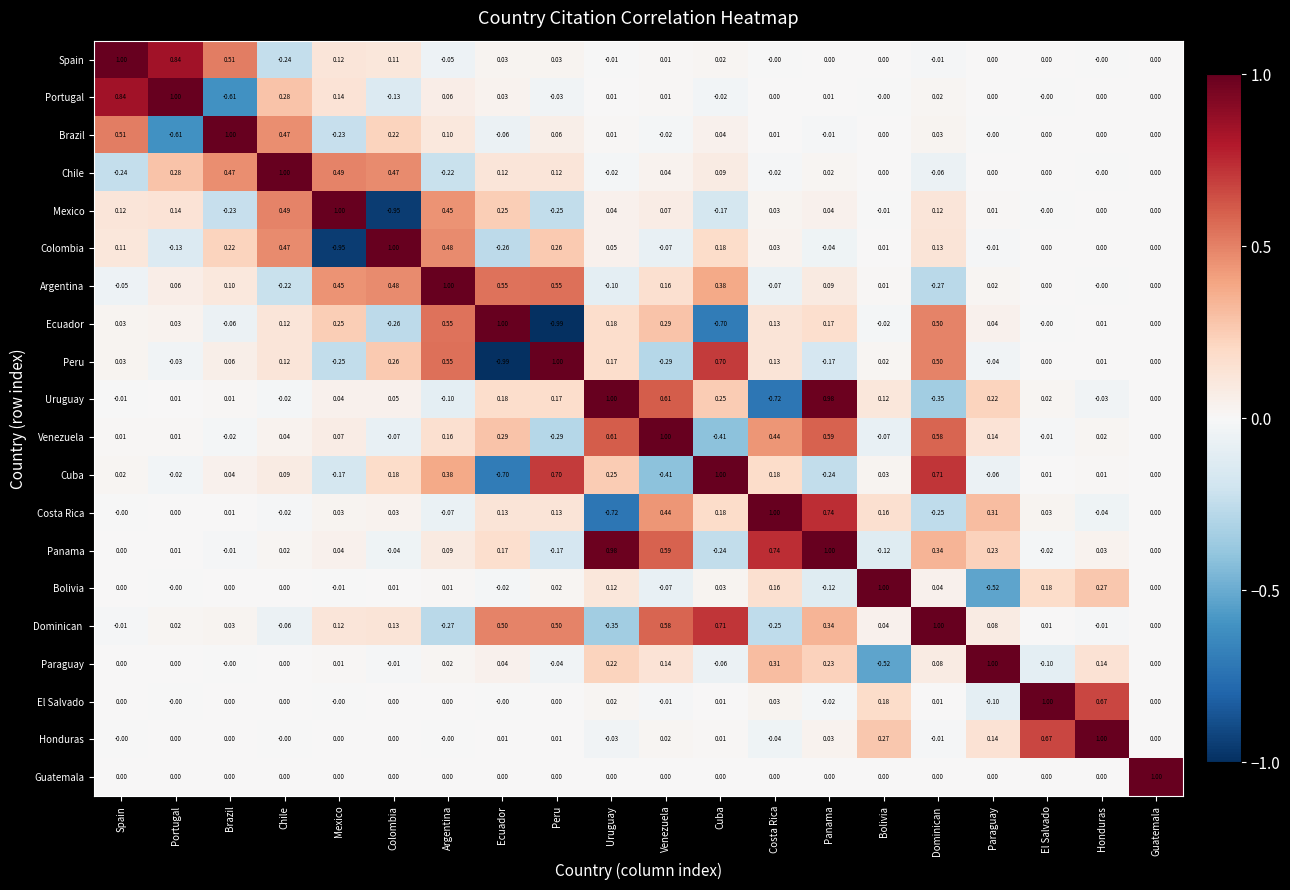

Which category has the lowest value in the Brazil series?

Portugal